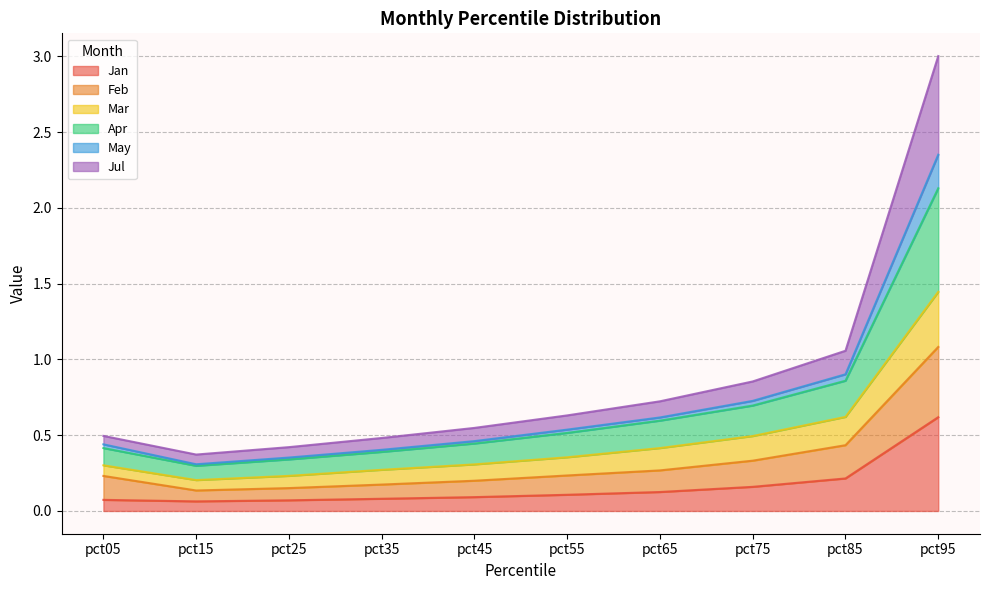

Is it true that Apr equals 0.2 at pct35?

False